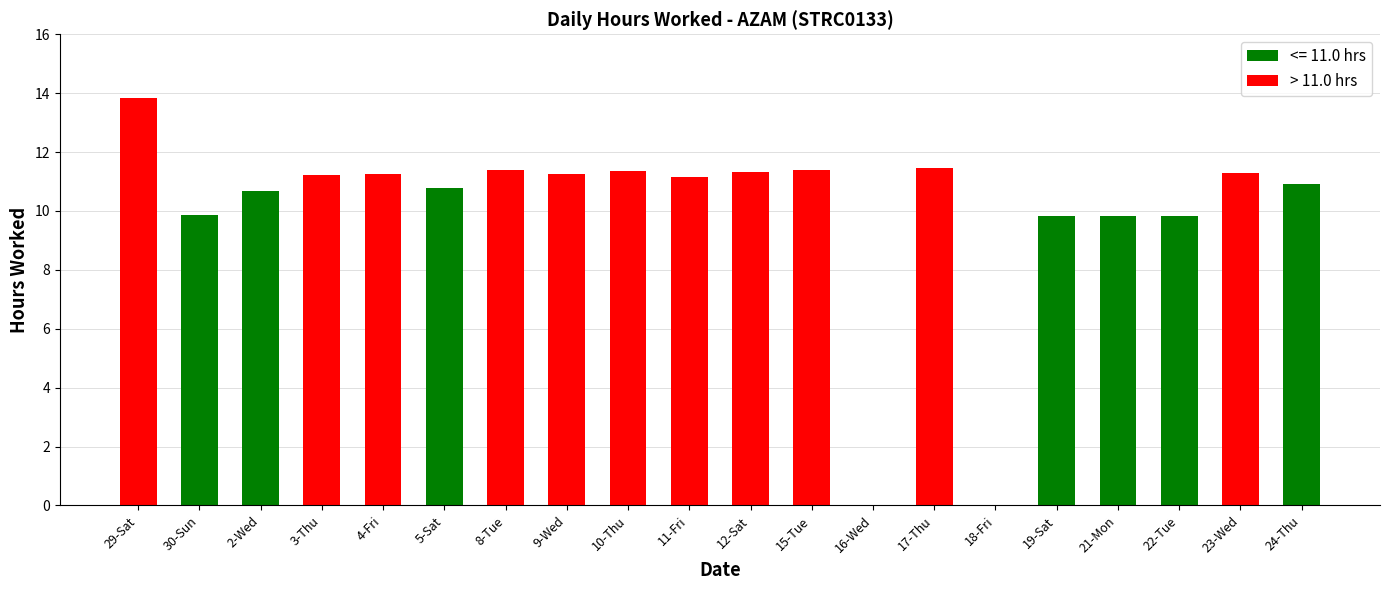

The > 11.0 hrs series shows 13.8 at 29-Sat. True or false?

True